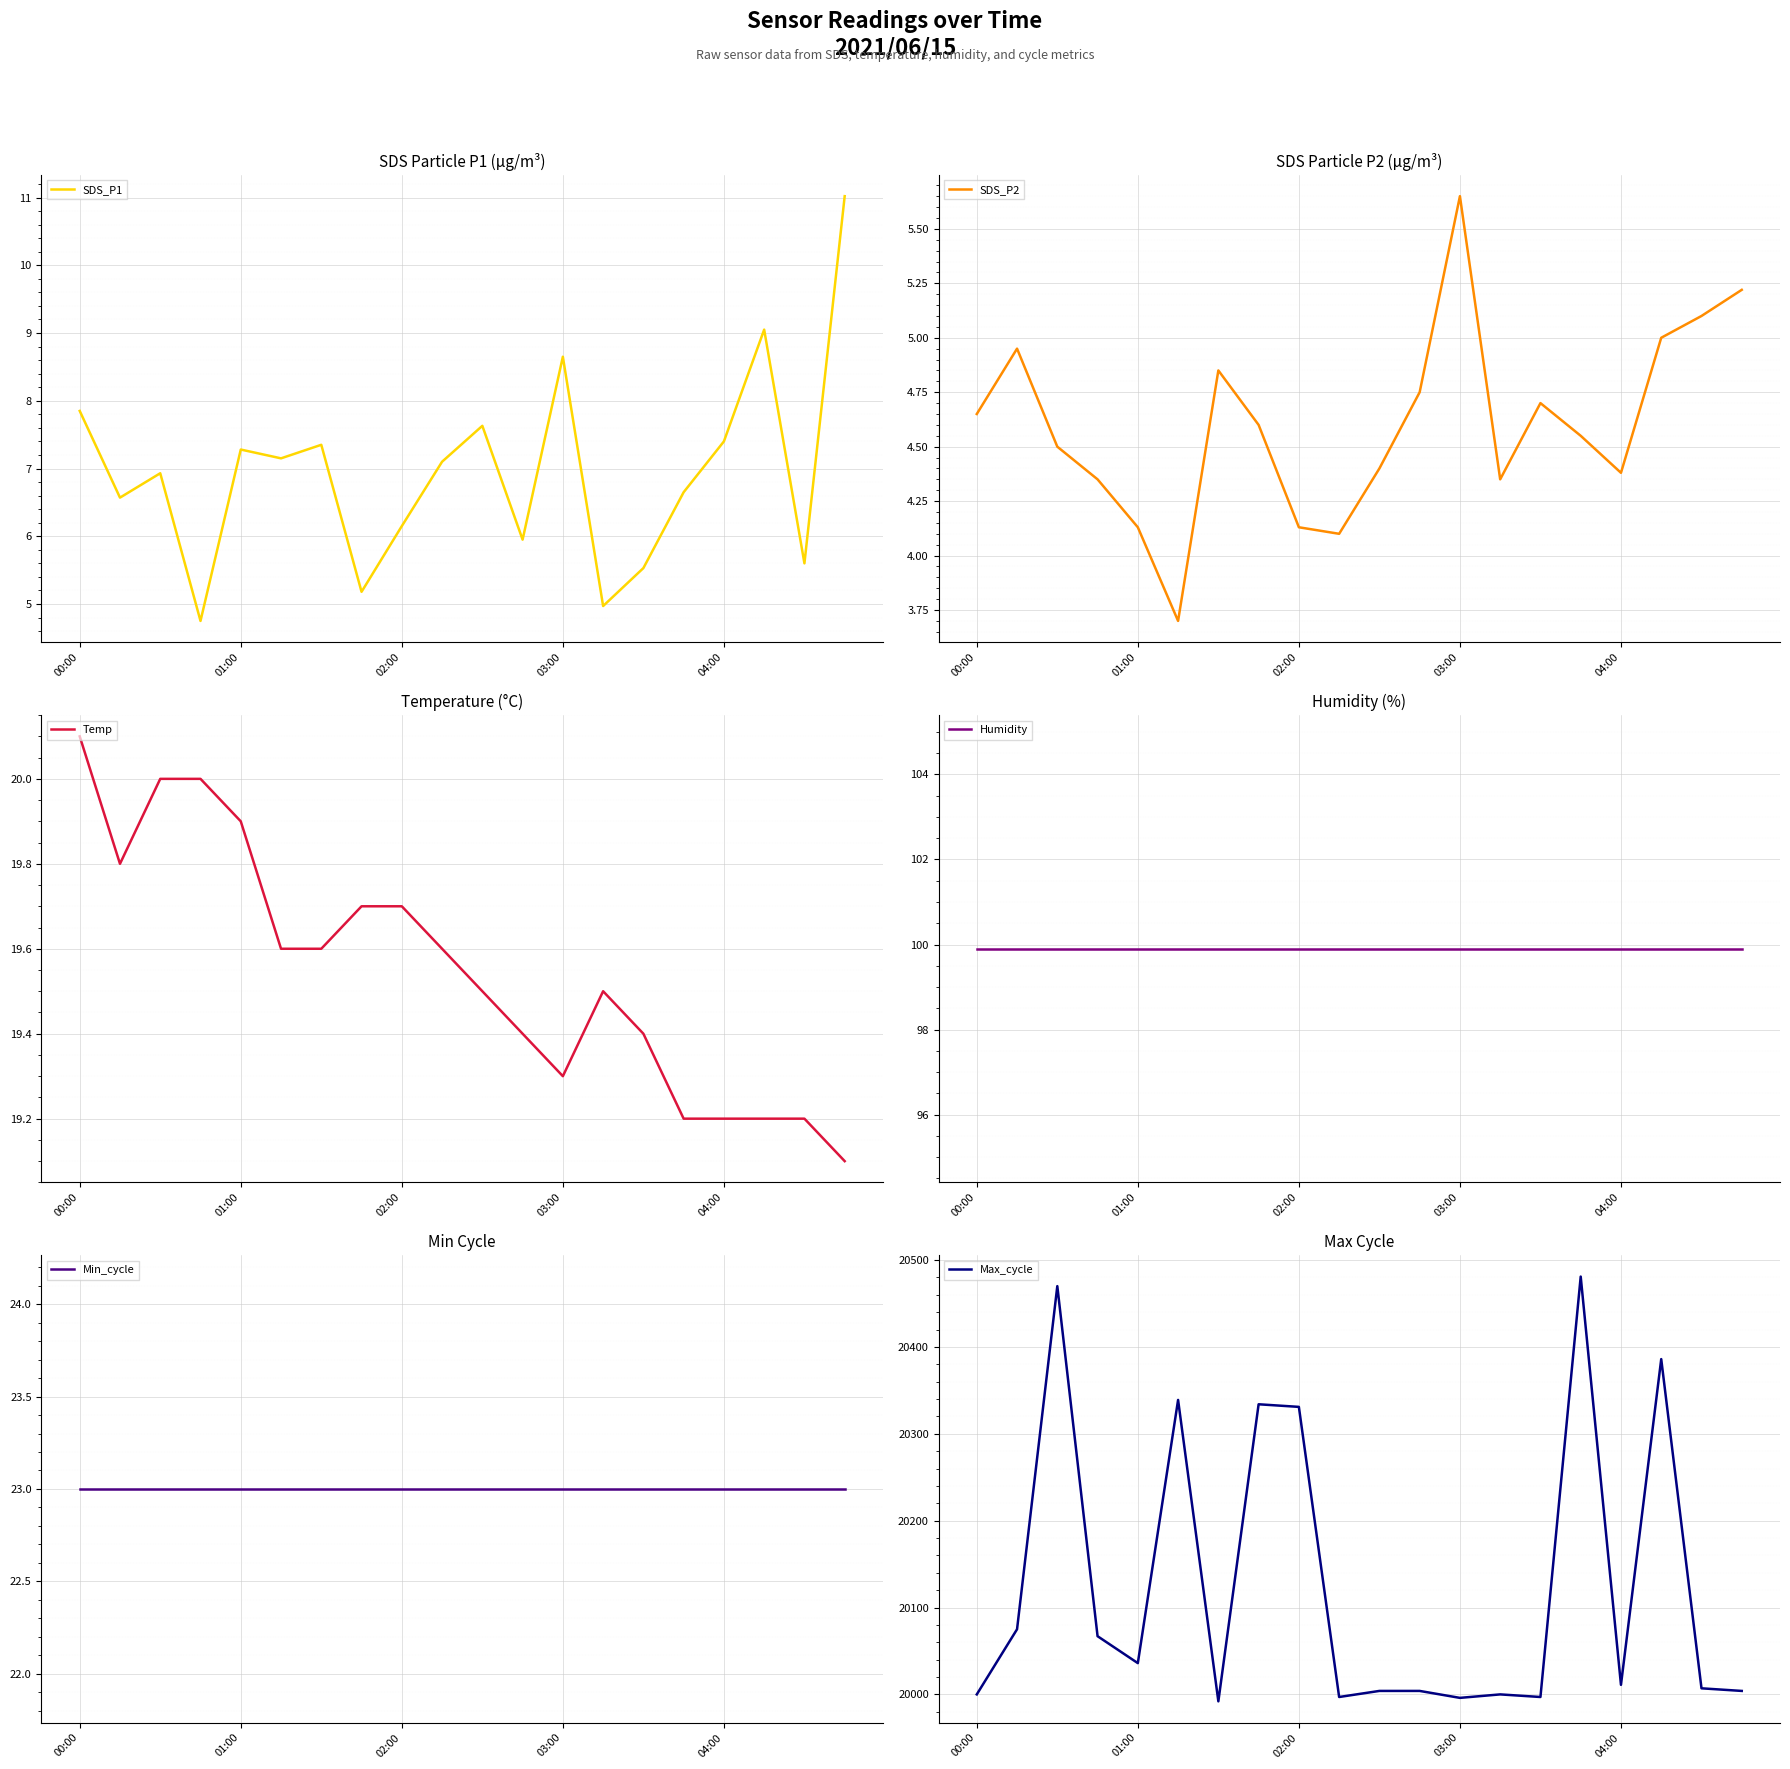

What is the highest value of the SDS_P1 series?

11.0